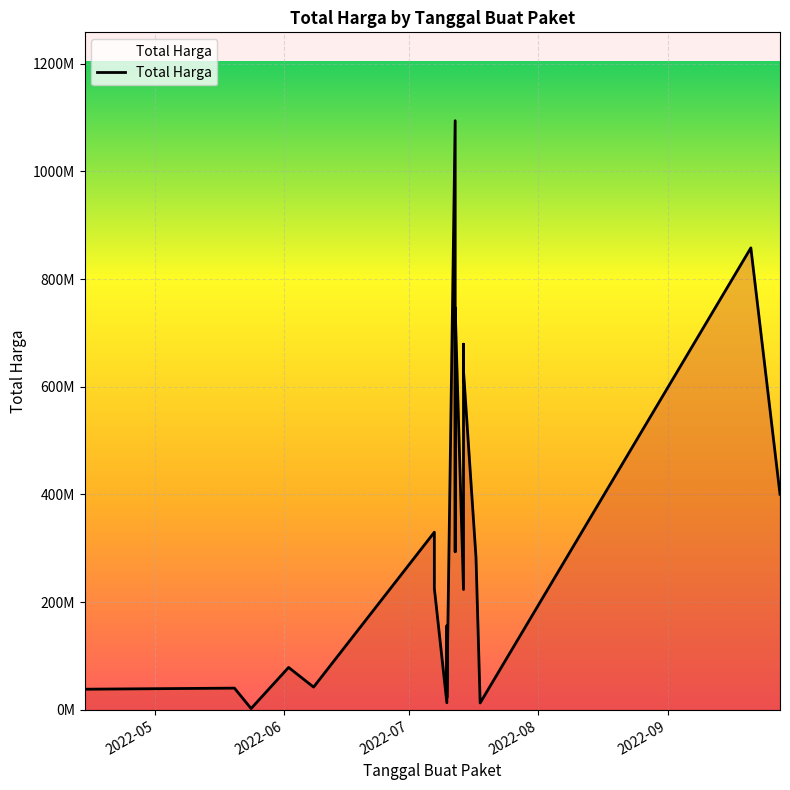

At which category does the chart reach its peak across all series?

2022-07-12